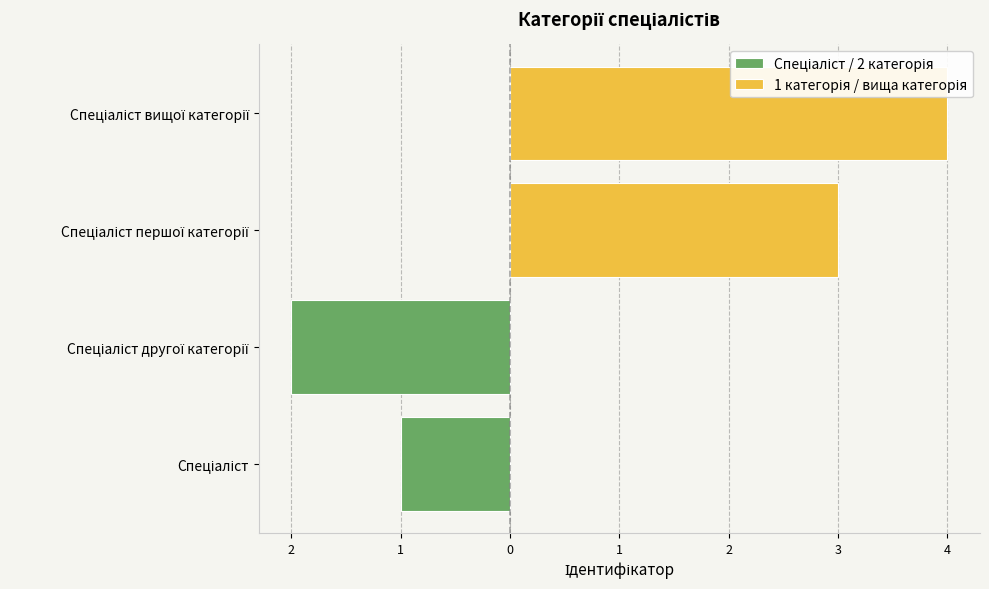

How many 1 категорія / вища категорія values are between 3 and 4?

2